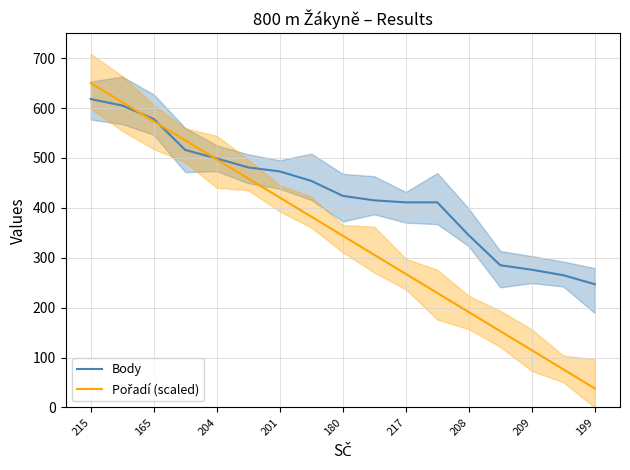

How many intersections are there between Pořadí (scaled) and Body?

3